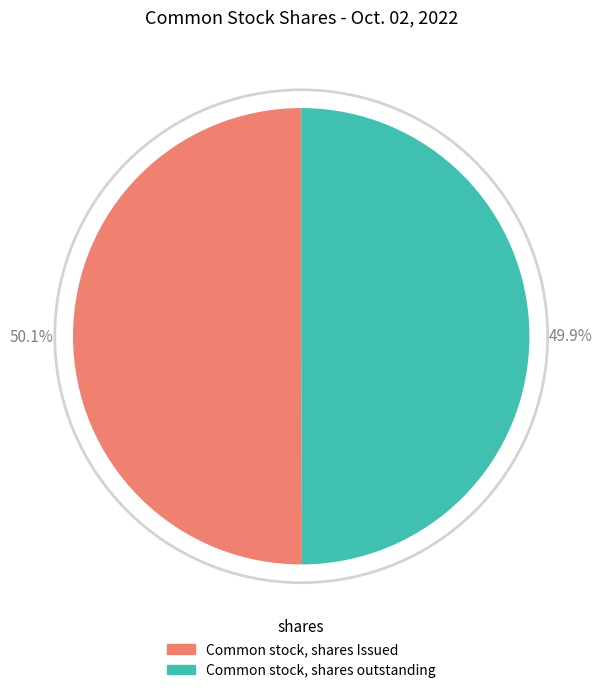

Do Common stock, shares outstanding and Common stock, shares Issued together represent more than half of the pie?

Yes